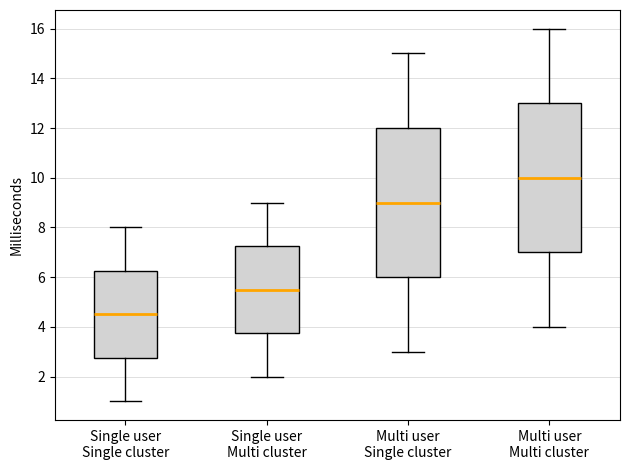

Where is the upper edge of the box for Multi user Multi cluster on the y-axis? The values are not printed on the chart, so give them approximately, as read against the axis.

13.0